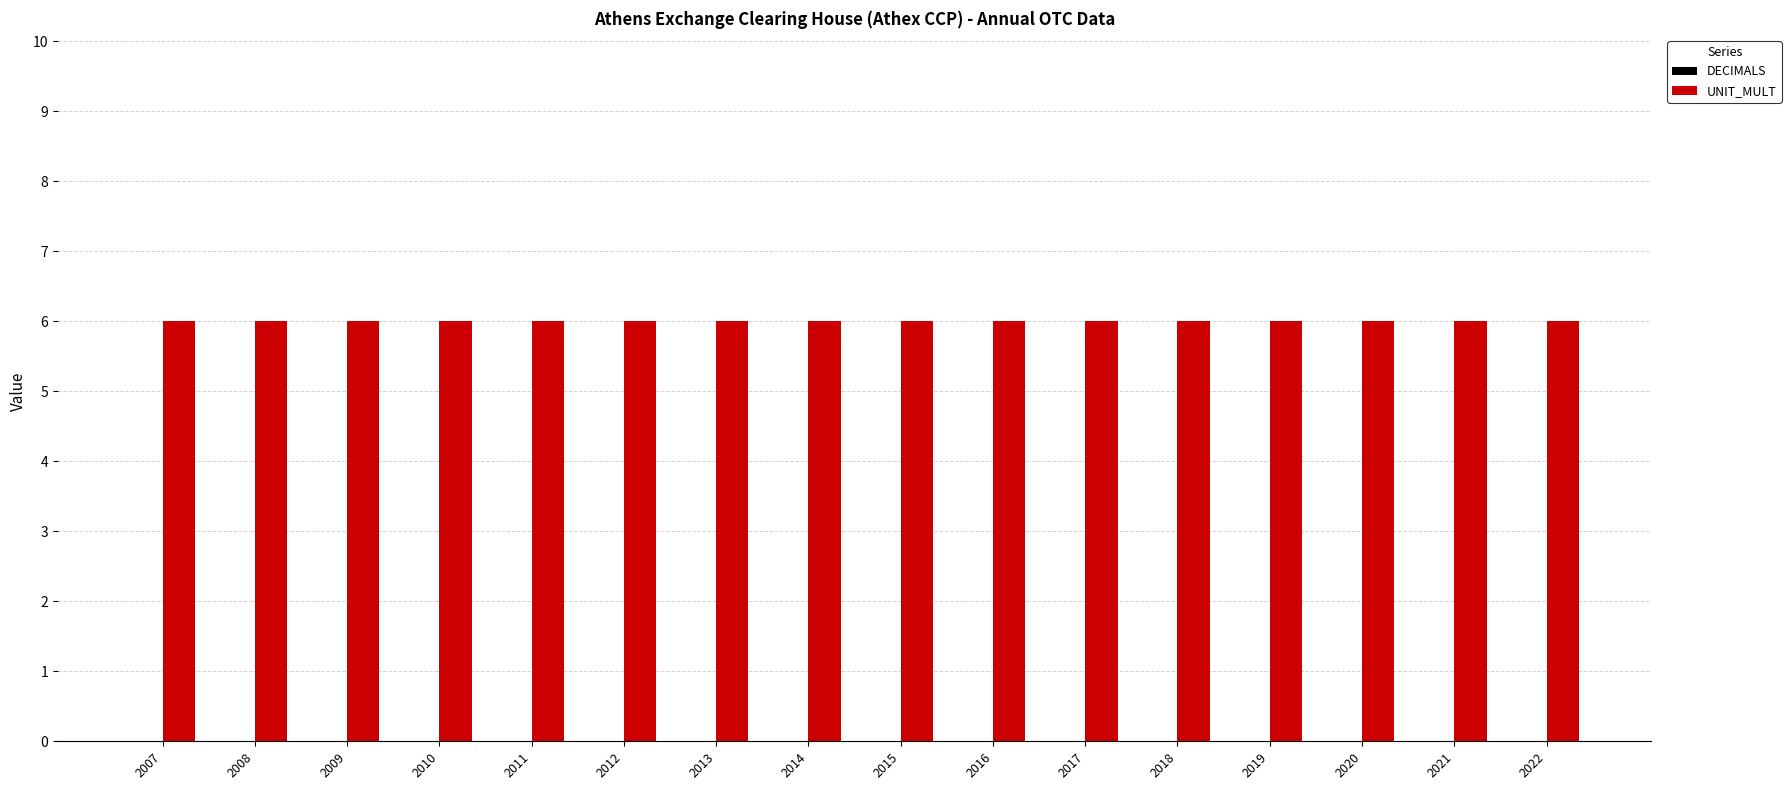

Reading right to left, what are all the values shown in this chart?

DECIMALS: 0	0	0	0	0	0	0	0	0	0	0	0	0	0	0	0
UNIT_MULT: 6	6	6	6	6	6	6	6	6	6	6	6	6	6	6	6